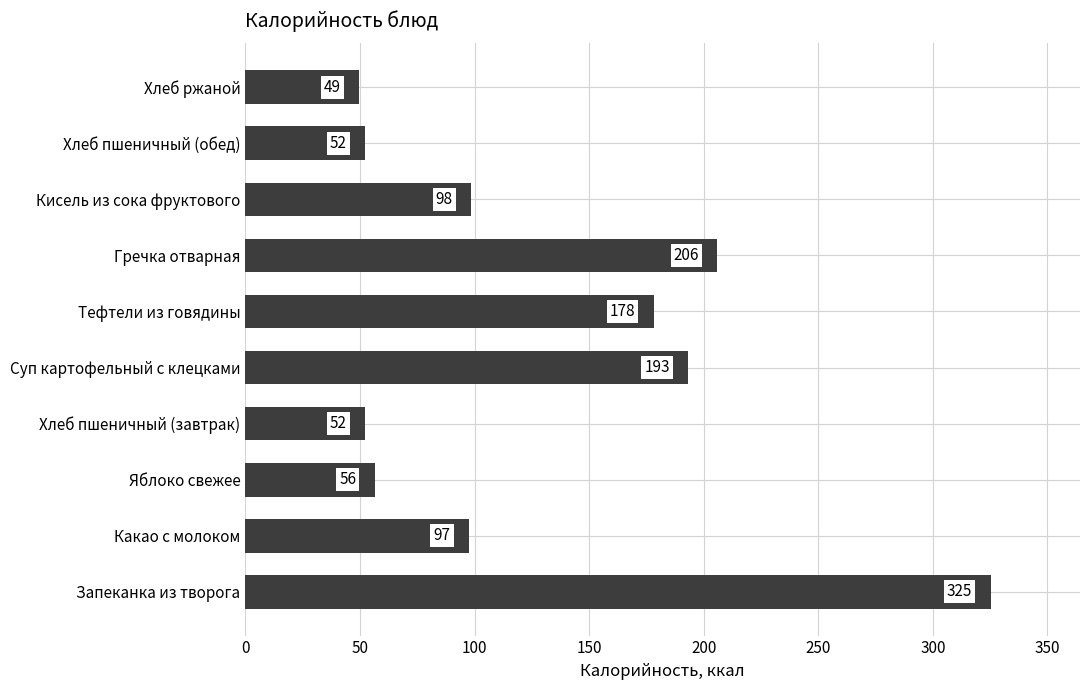

Is it true that the value at Хлеб пшеничный (обед) is 52.2?

True